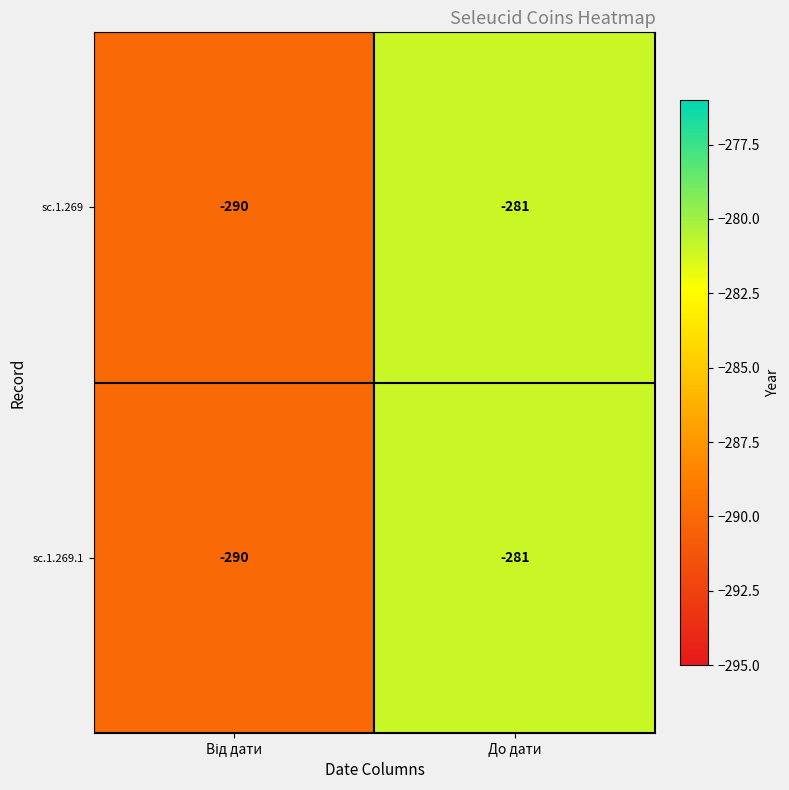

How many values in the sc.1.269.1 series are below -281?

1